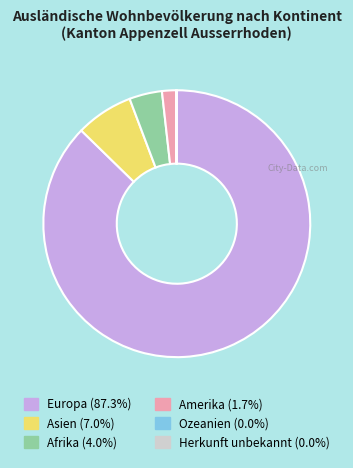

Is the sum of Afrika and Asien greater than half?

No